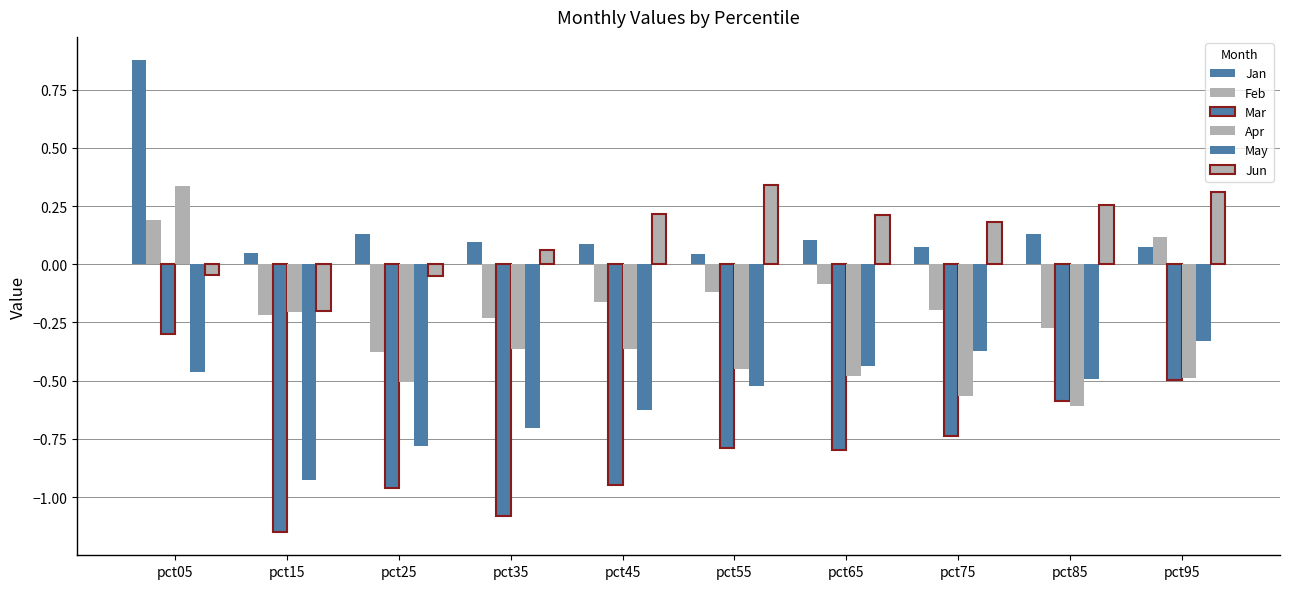

Is it true that Jun equals 0.2 at pct45?

True